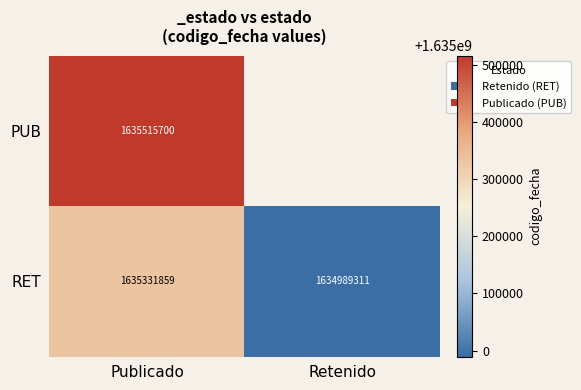

Rank the series at Publicado from lowest to highest value.

RET, PUB